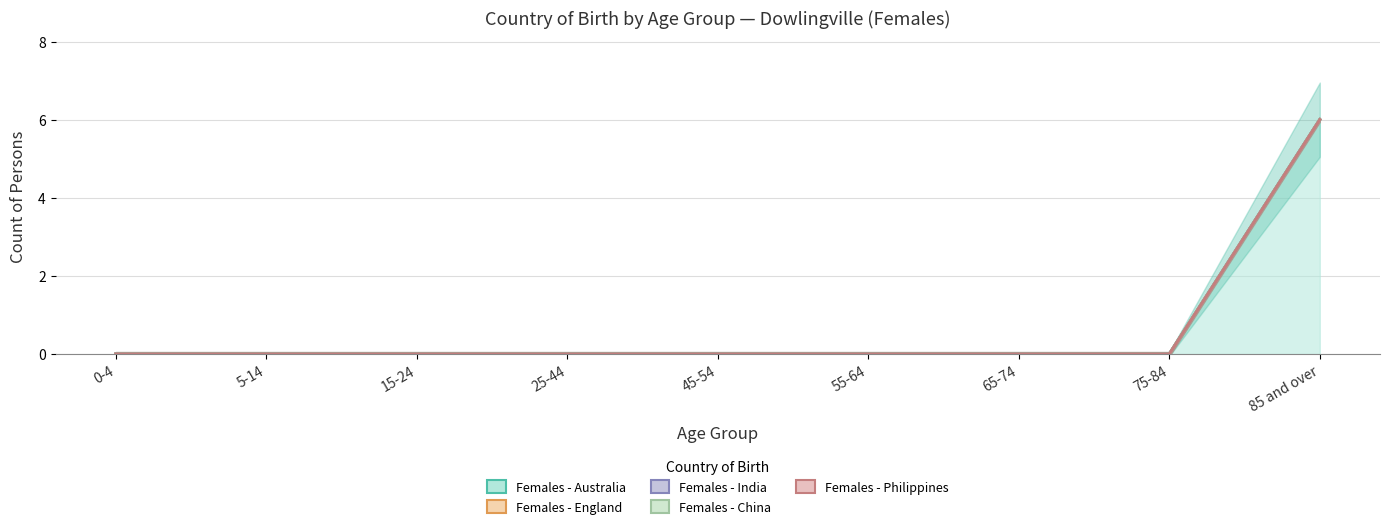

Reading left to right, list all the values displayed in this chart.

Females - Australia: 0	0	0	0	0	0	0	0	6
Females - England: 0	0	0	0	0	0	0	0	0
Females - India: 0	0	0	0	0	0	0	0	0
Females - China: 0	0	0	0	0	0	0	0	0
Females - Philippines: 0	0	0	0	0	0	0	0	0